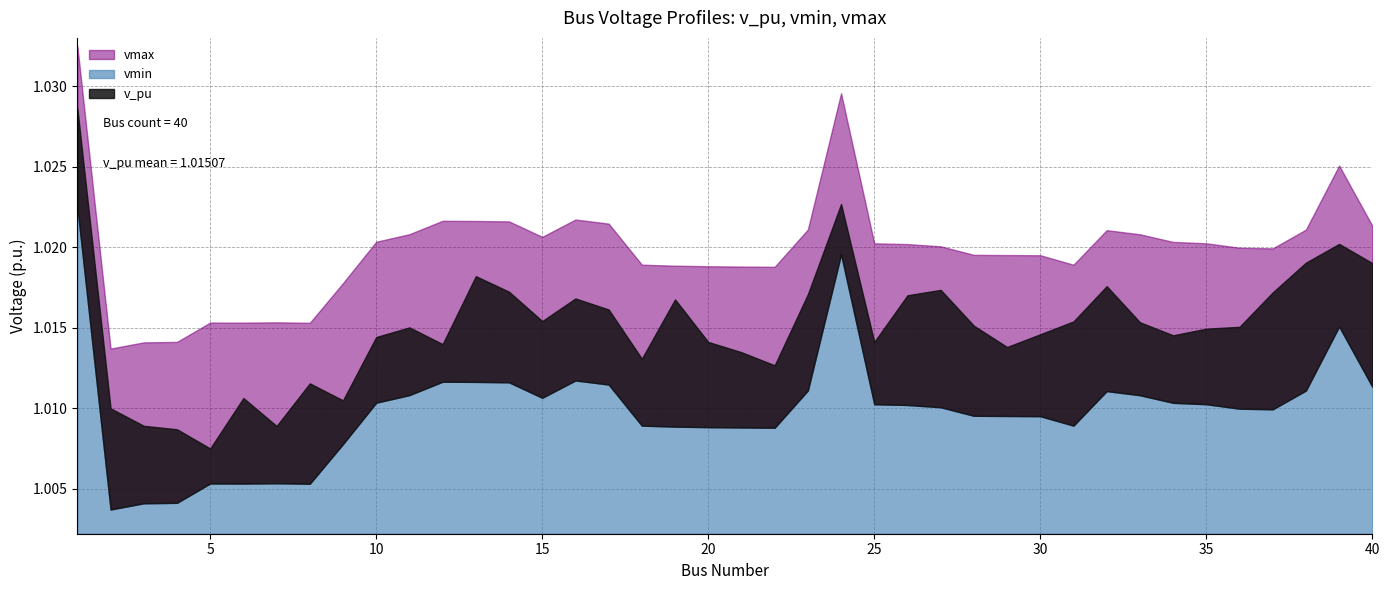

Reading left to right, list all the values displayed in this chart.

v_pu: 1=1.0	2=1.0	3=1.0	4=1.0	5=1.0	6=1.0	7=1.0	8=1.0	9=1.0	10=1.0	11=1.0	12=1.0	13=1.0	14=1.0	15=1.0	16=1.0	17=1.0	18=1.0	19=1.0	20=1.0	21=1.0	22=1.0	23=1.0	24=1.0	25=1.0	26=1.0	27=1.0	28=1.0	29=1.0	30=1.0	31=1.0	32=1.0	33=1.0	34=1.0	35=1.0	36=1.0	37=1.0	38=1.0	39=1.0	40=1.0
vmin: 1=1.0	2=1.0	3=1.0	4=1.0	5=1.0	6=1.0	7=1.0	8=1.0	9=1.0	10=1.0	11=1.0	12=1.0	13=1.0	14=1.0	15=1.0	16=1.0	17=1.0	18=1.0	19=1.0	20=1.0	21=1.0	22=1.0	23=1.0	24=1.0	25=1.0	26=1.0	27=1.0	28=1.0	29=1.0	30=1.0	31=1.0	32=1.0	33=1.0	34=1.0	35=1.0	36=1.0	37=1.0	38=1.0	39=1.0	40=1.0
vmax: 1=1.0	2=1.0	3=1.0	4=1.0	5=1.0	6=1.0	7=1.0	8=1.0	9=1.0	10=1.0	11=1.0	12=1.0	13=1.0	14=1.0	15=1.0	16=1.0	17=1.0	18=1.0	19=1.0	20=1.0	21=1.0	22=1.0	23=1.0	24=1.0	25=1.0	26=1.0	27=1.0	28=1.0	29=1.0	30=1.0	31=1.0	32=1.0	33=1.0	34=1.0	35=1.0	36=1.0	37=1.0	38=1.0	39=1.0	40=1.0